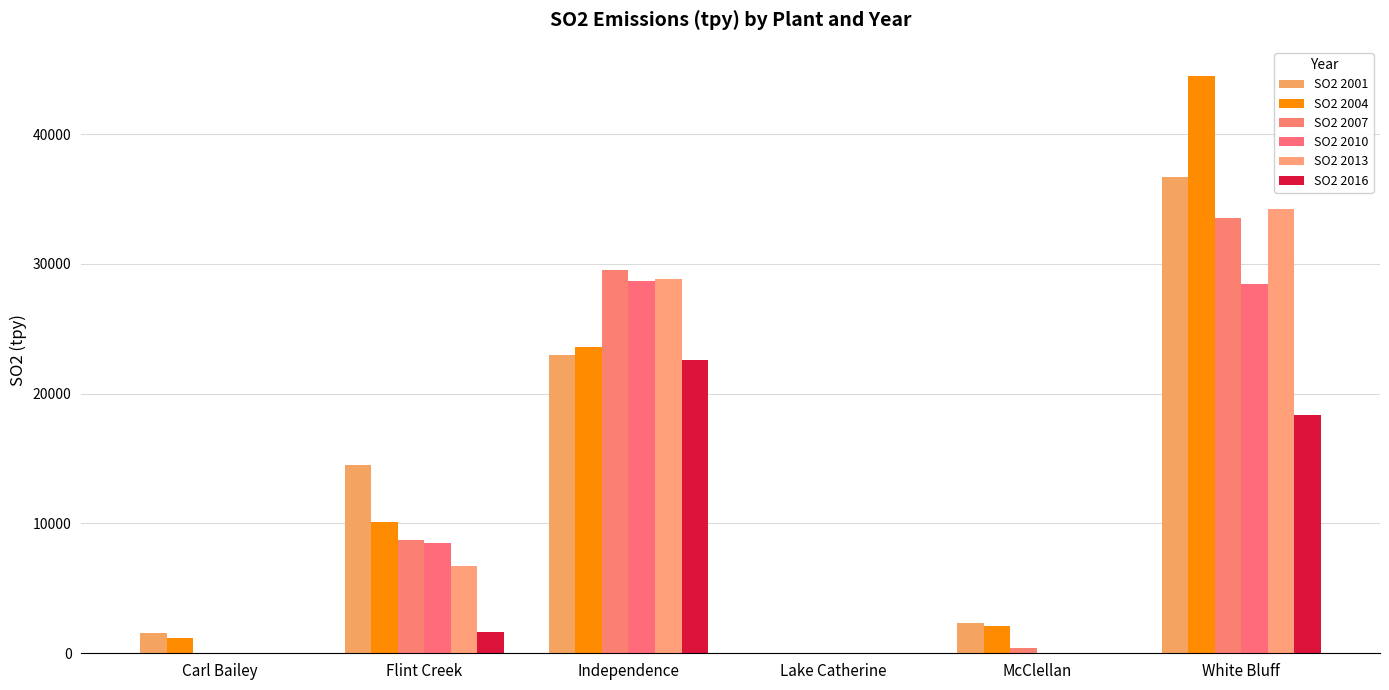

At how many categories does at least one series exceed 31611?

1